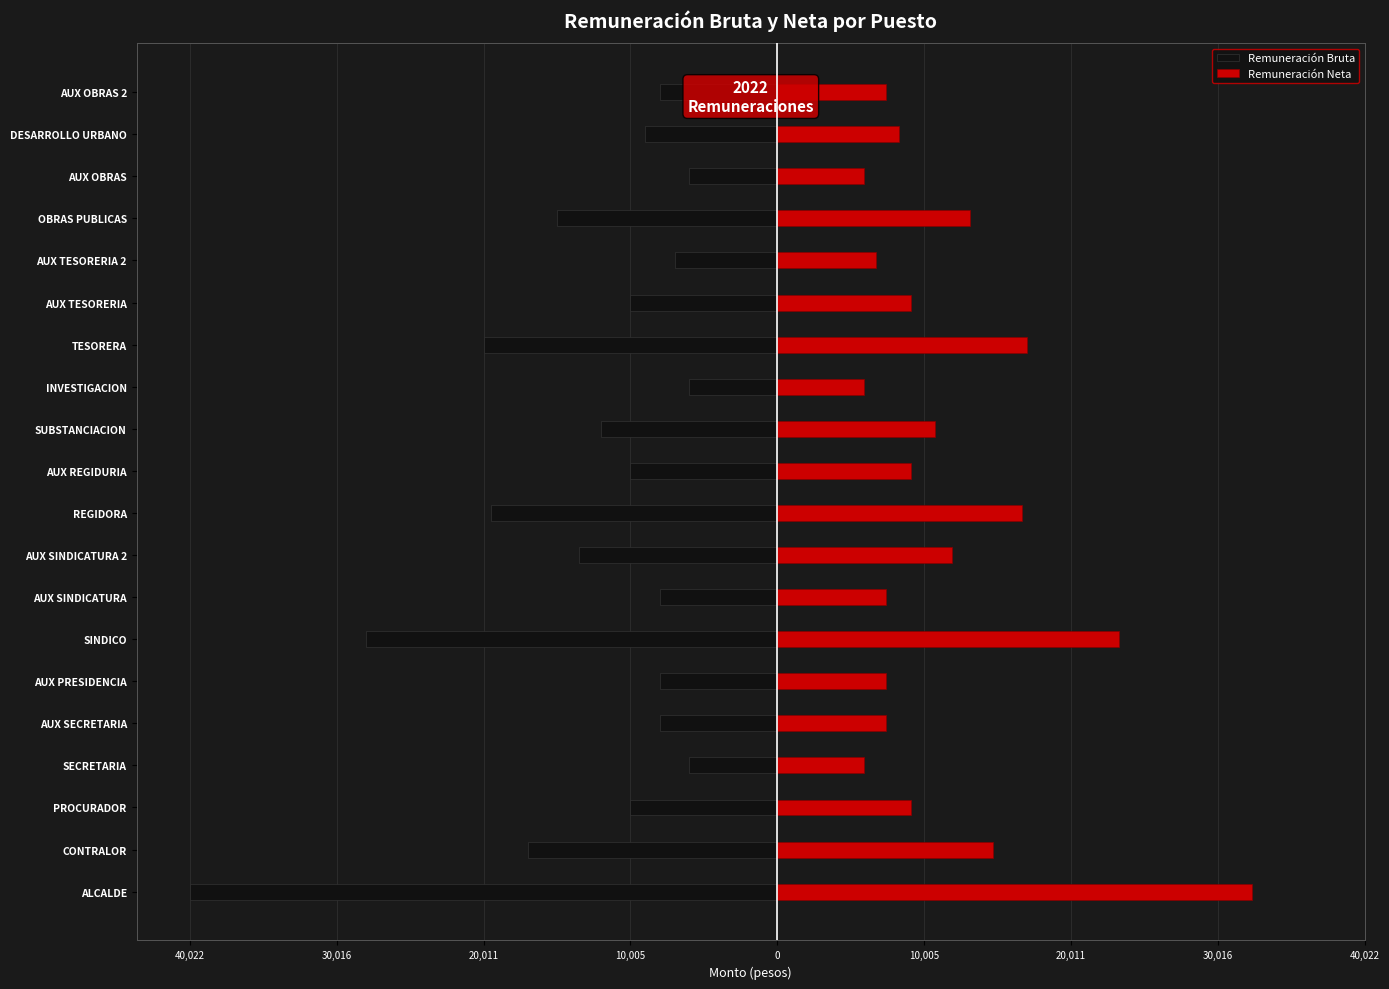

What are all the series names shown in the legend?

Remuneración Bruta, Remuneración Neta